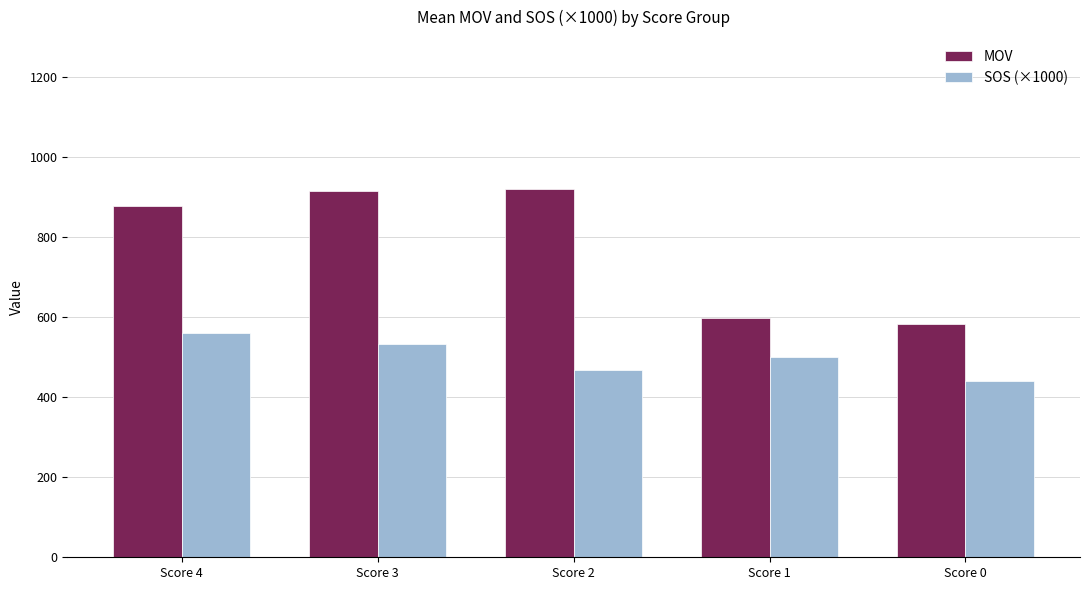

The SOS (×1000) series shows 314 at Score 1. True or false?

False